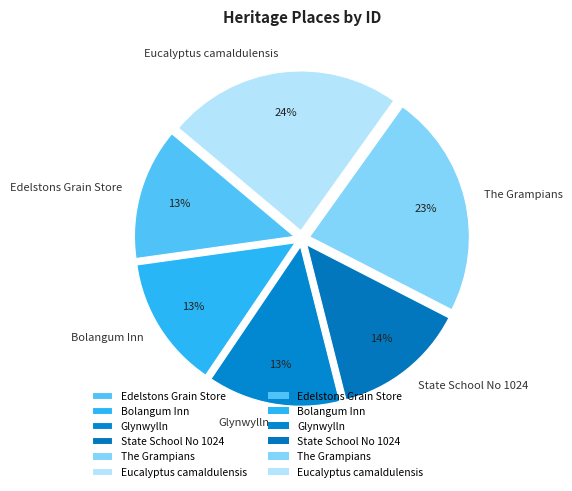

What is the ratio of the value at Eucalyptus camaldulensis to the value at The Grampians?

1.0